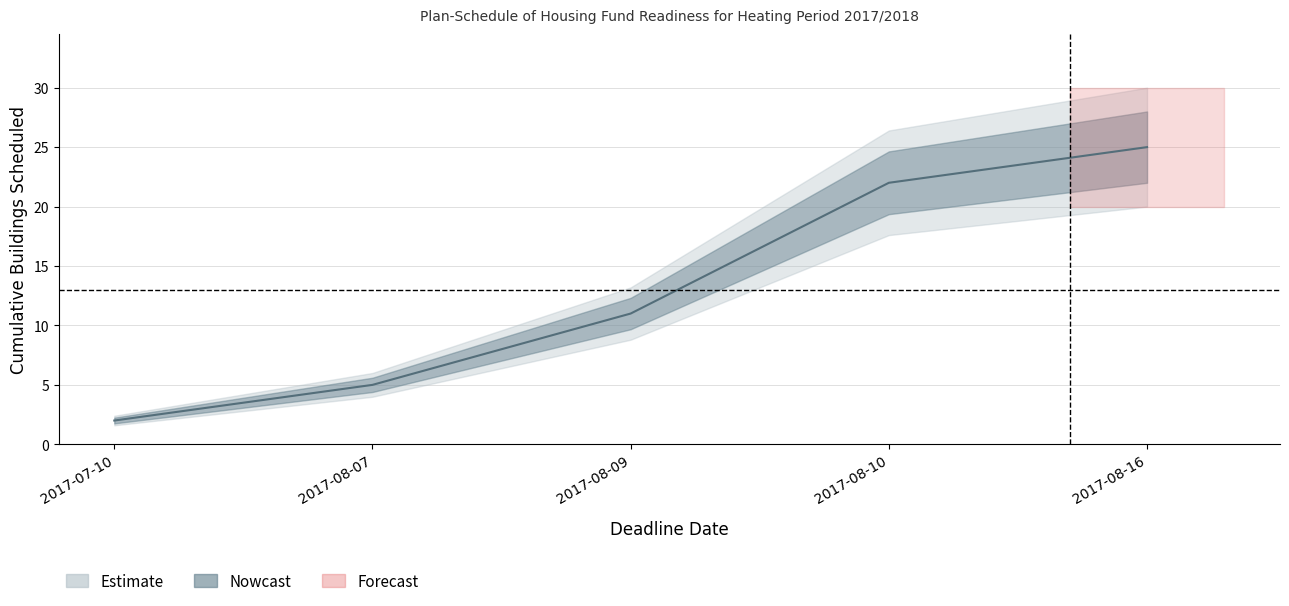

Which has a higher value, 2017-08-09 or 2017-08-10?

2017-08-10